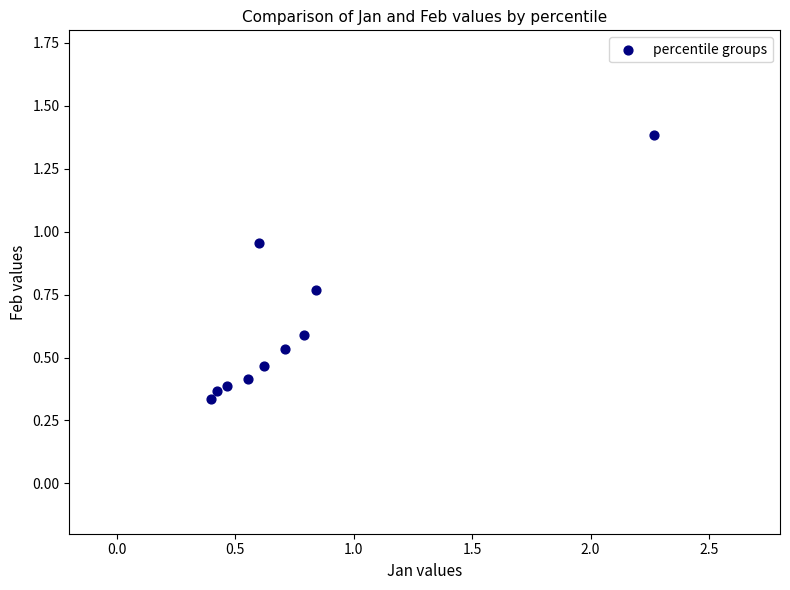

What is the range of Y values (max minus min)?

1.1